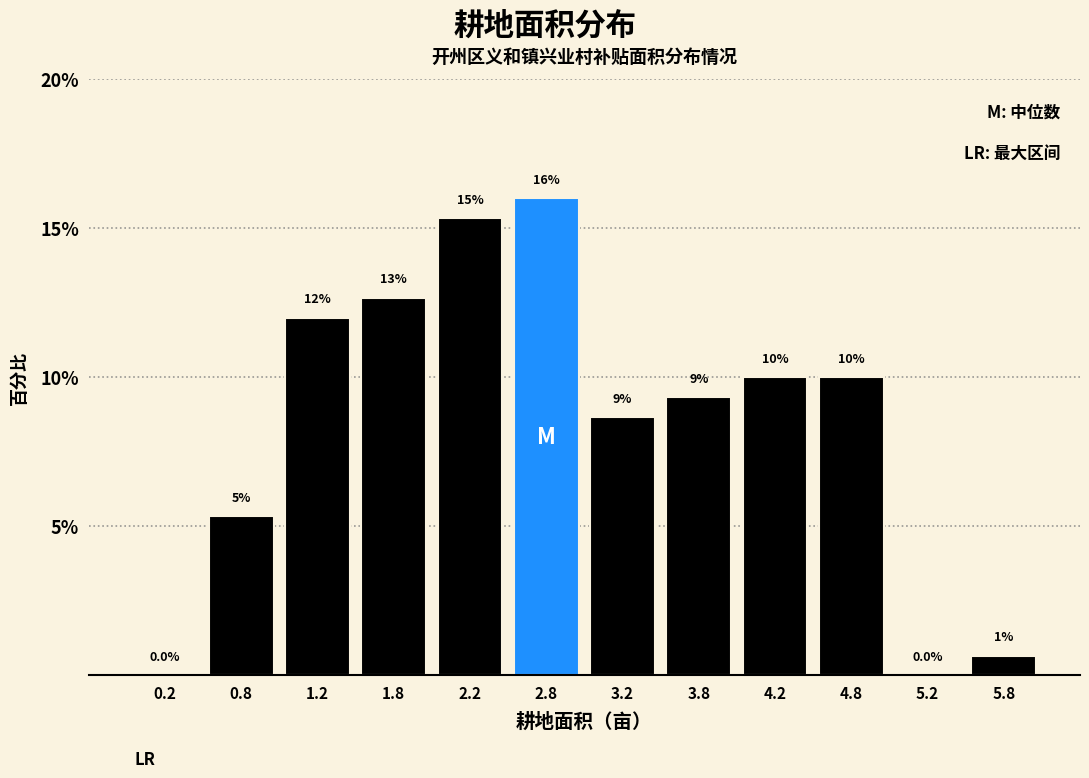

Over which range of the x-axis is the bar tallest?

2.5 to 3.0